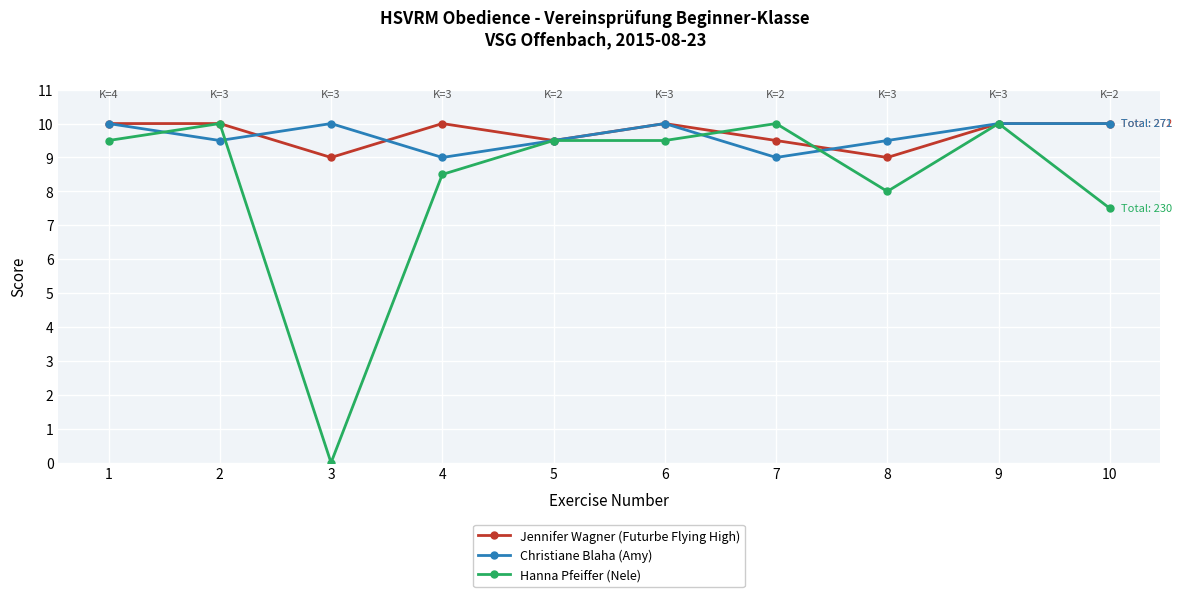

What is the value of the Christiane Blaha (Amy) point at the 2nd from the left?

9.5